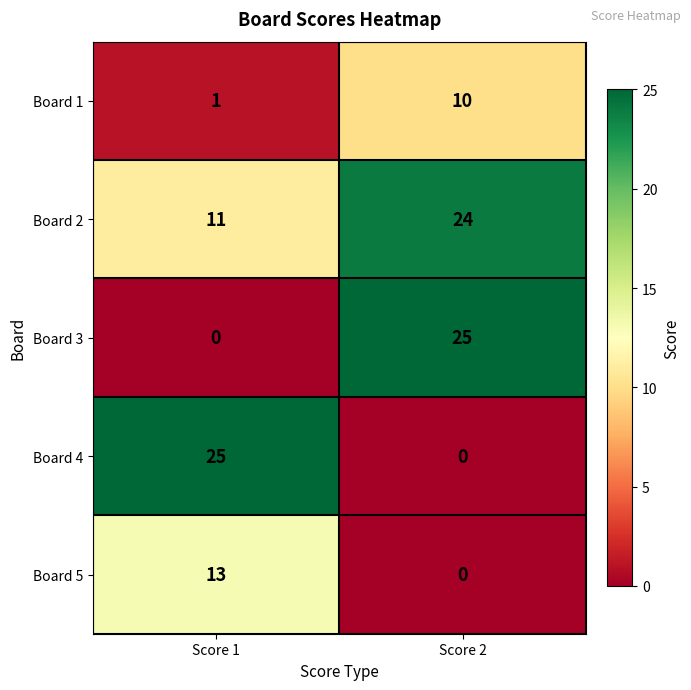

How many values in Board 4 are above zero?

1